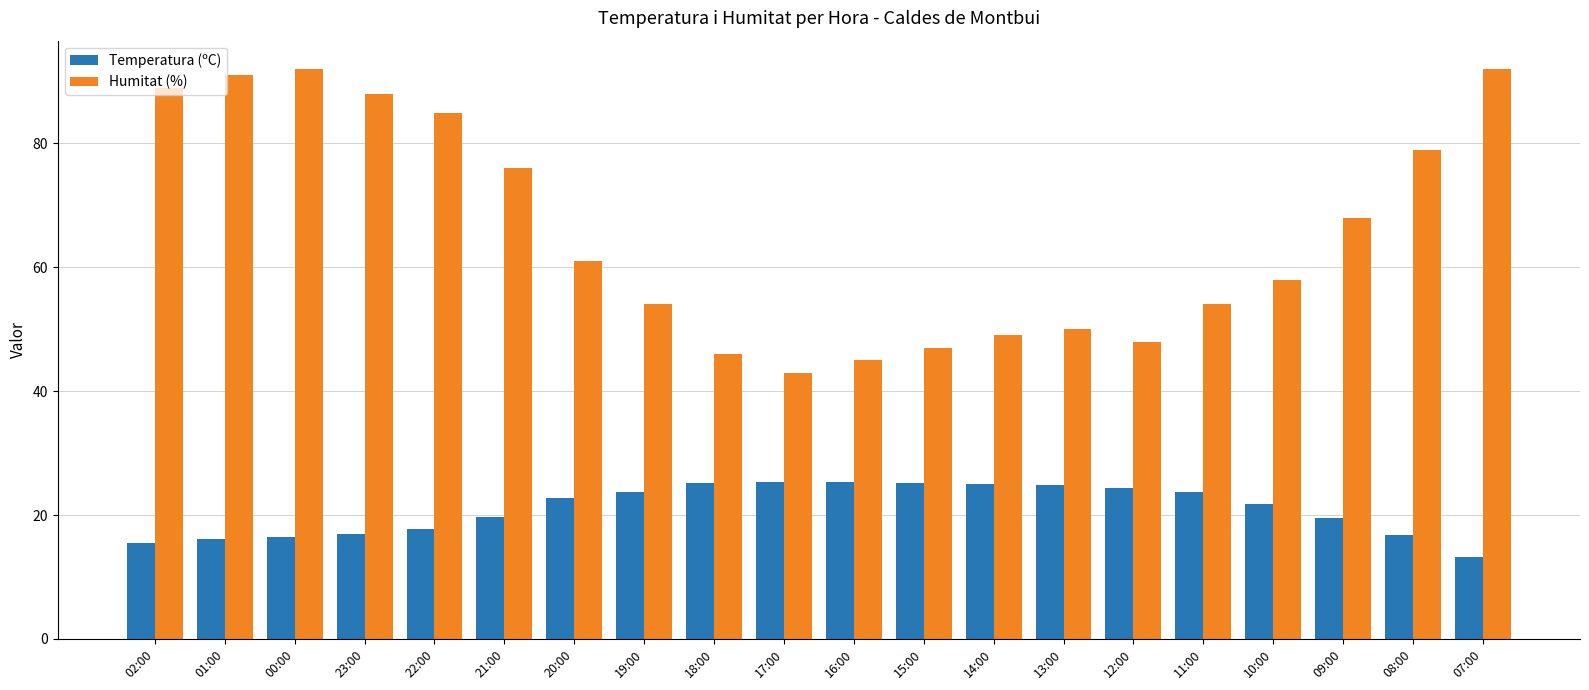

What is the spread (max minus min) of values at 19:00?

30.3